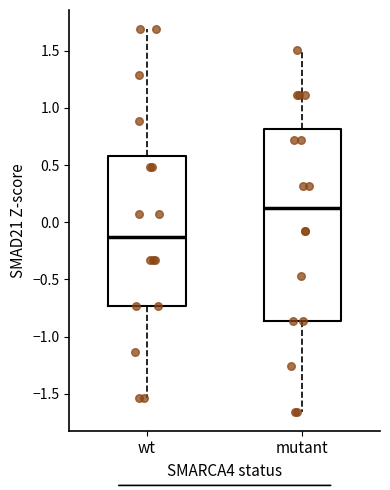

Which box is the tallest, from its lower edge to its upper edge?

mutant